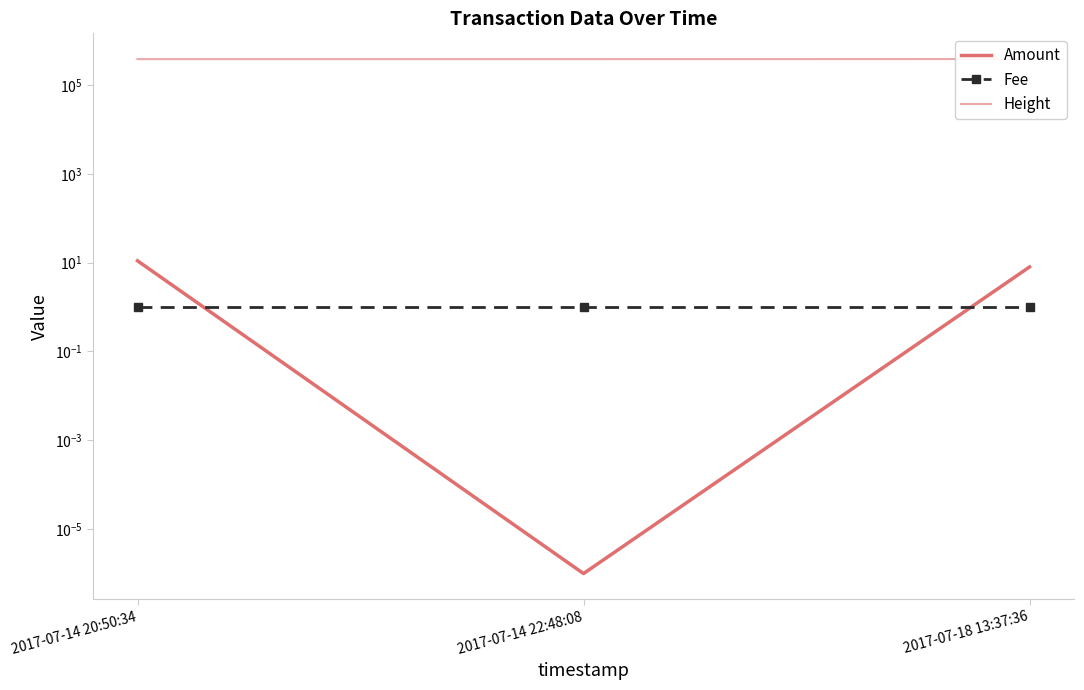

What is the sum of the Fee values at 2017-07-18 13:37:36 and 2017-07-14 22:48:08?

2.0